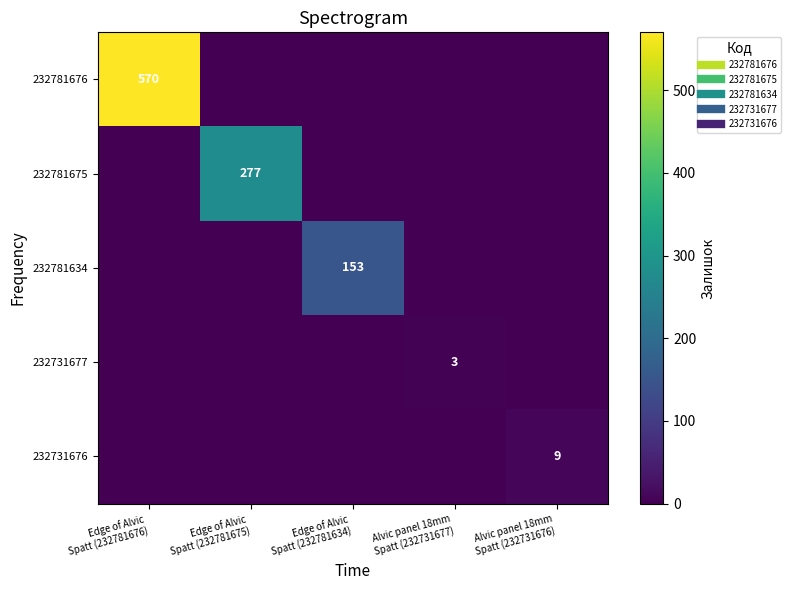

The value of 232731677 at Alvic panel 18mm Spatt (232731677) is 1. True or false?

False